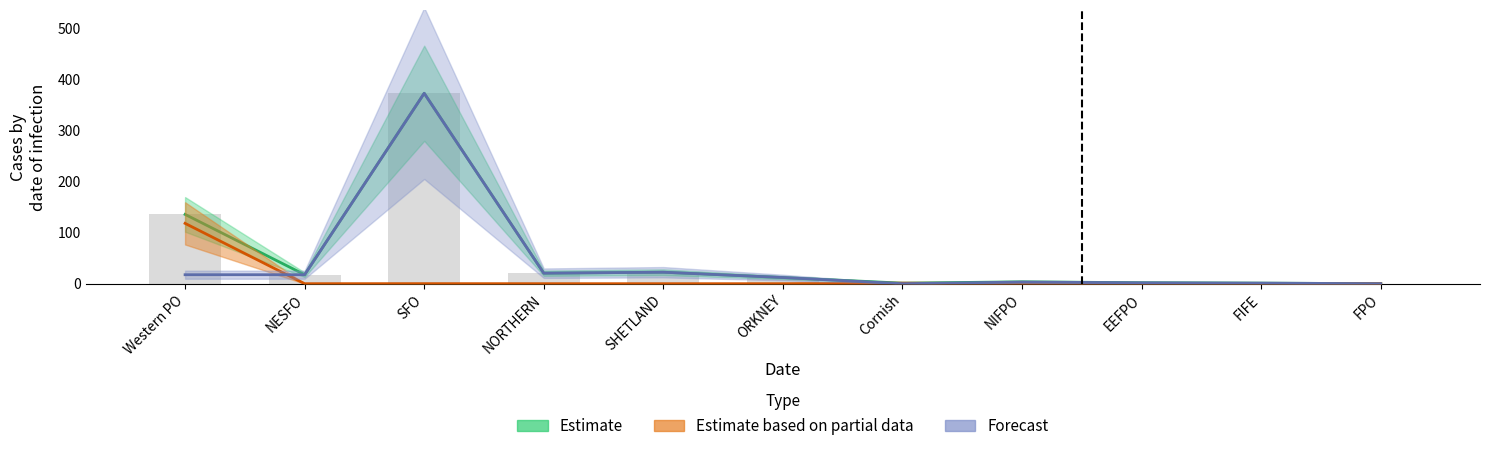

How many values in the Estimate series exceed 12?

6